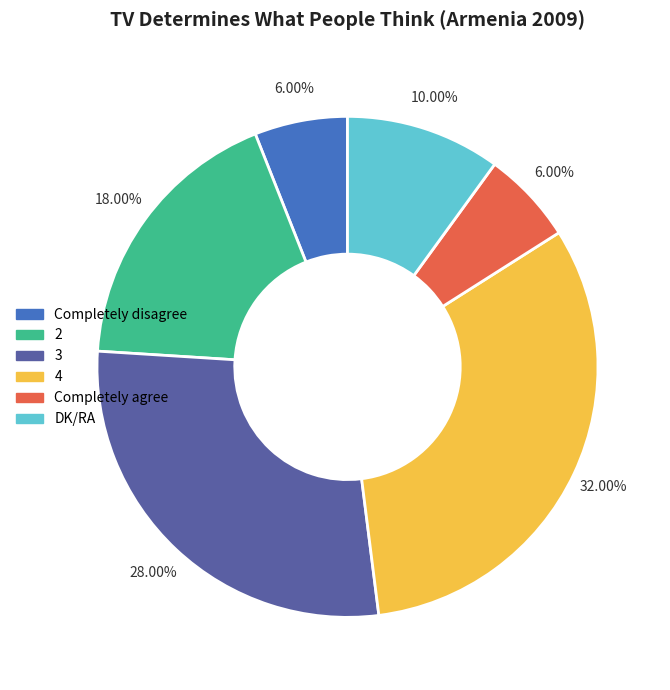

How much of the chart is everything except Completely agree?

94.0%